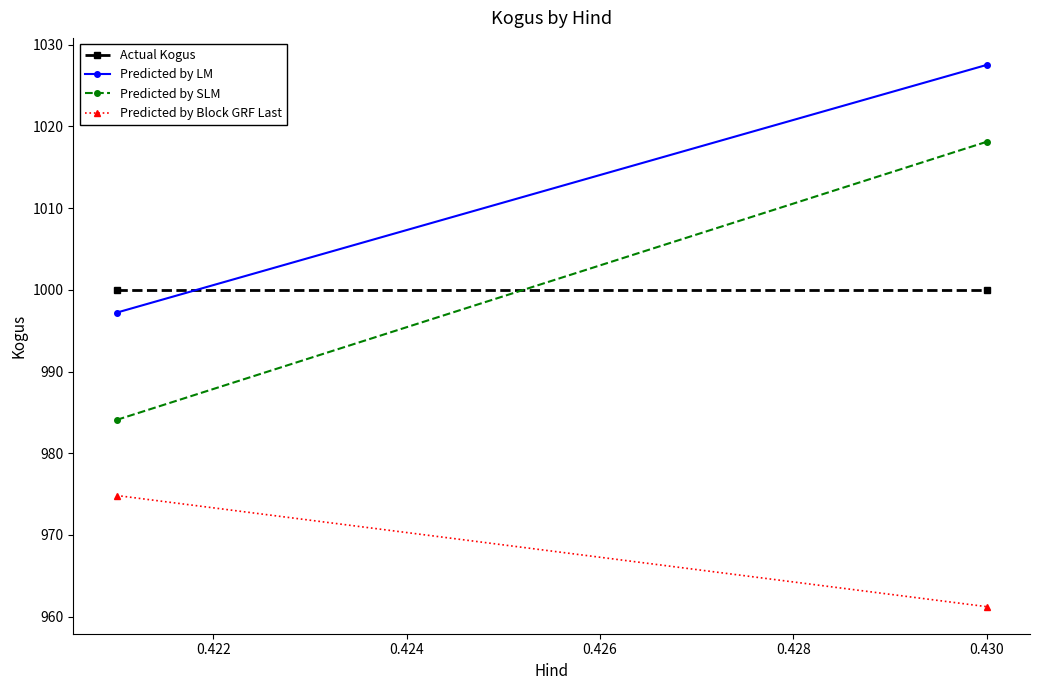

How many values in the Predicted by SLM series are below 1018?

1